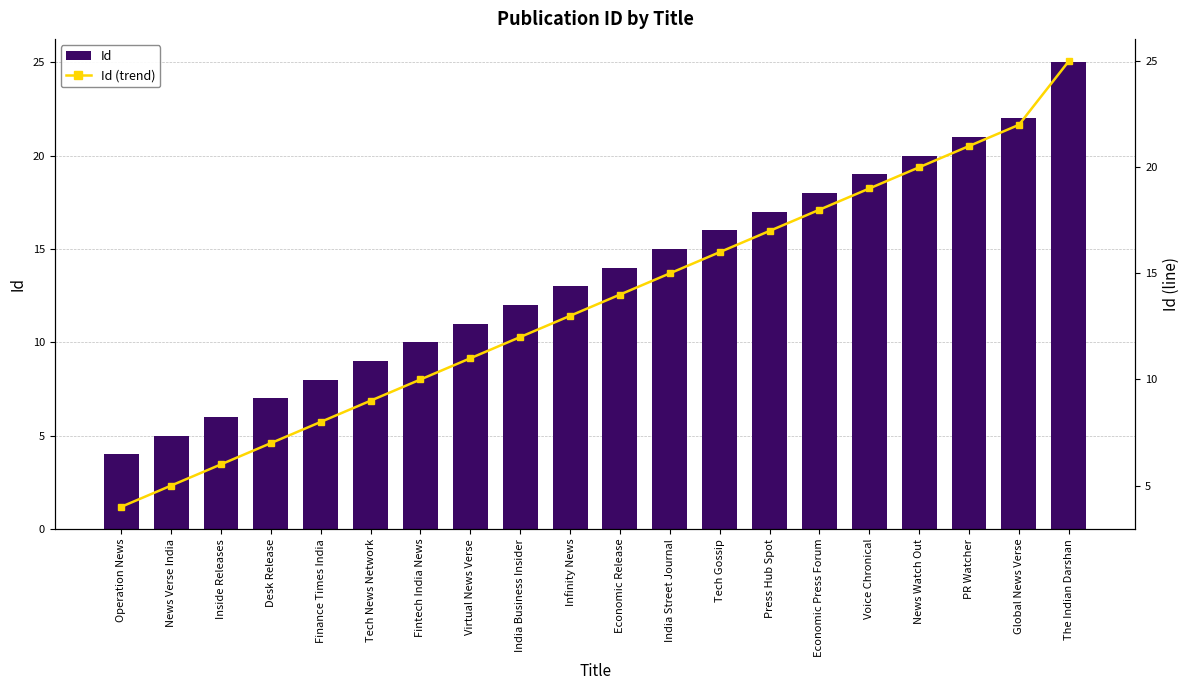

What is the average value of the Id (trend) series?

14